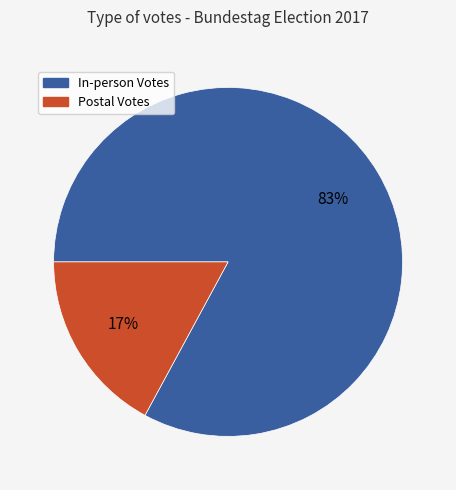

Does any single category account for the majority?

Yes